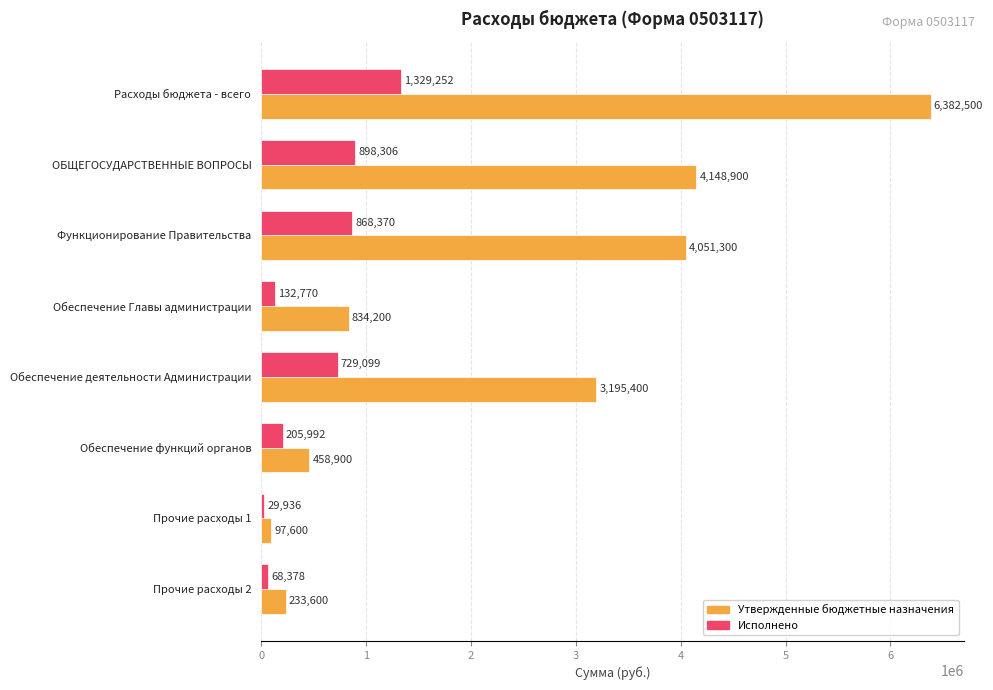

Which series has the largest range (max minus min)?

Утвержденные бюджетные назначения